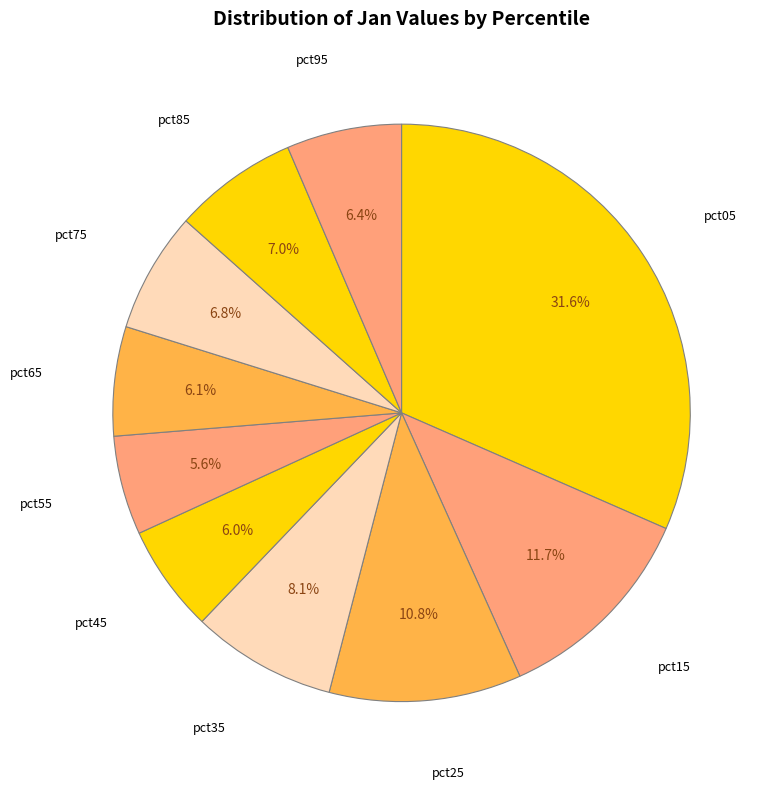

Is there any slice that represents more than half of the pie?

No